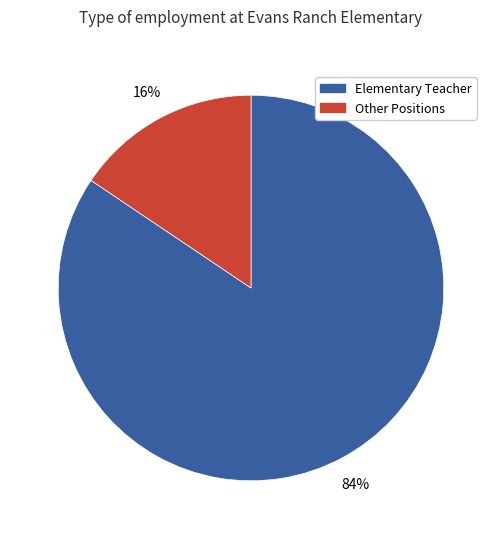

Does any single category account for the majority?

Yes